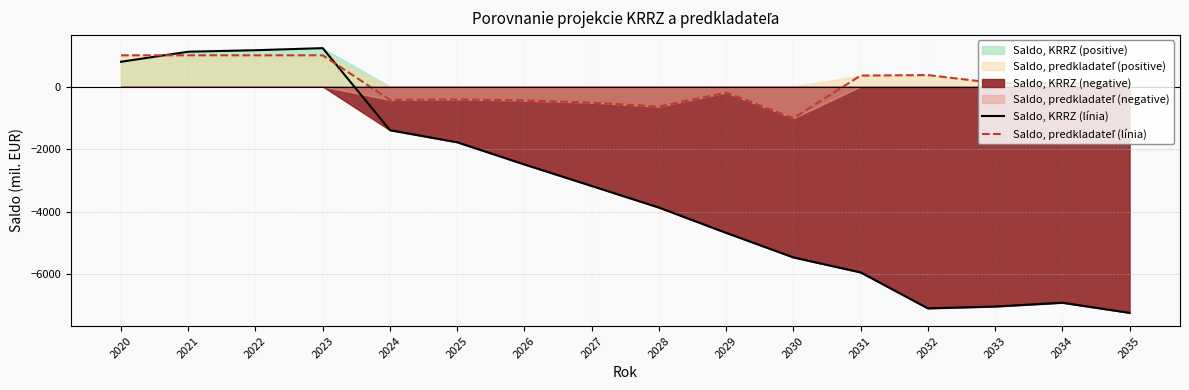

What is the difference between the Saldo, KRRZ (línia) values at 2022 and 2024?

2554.8